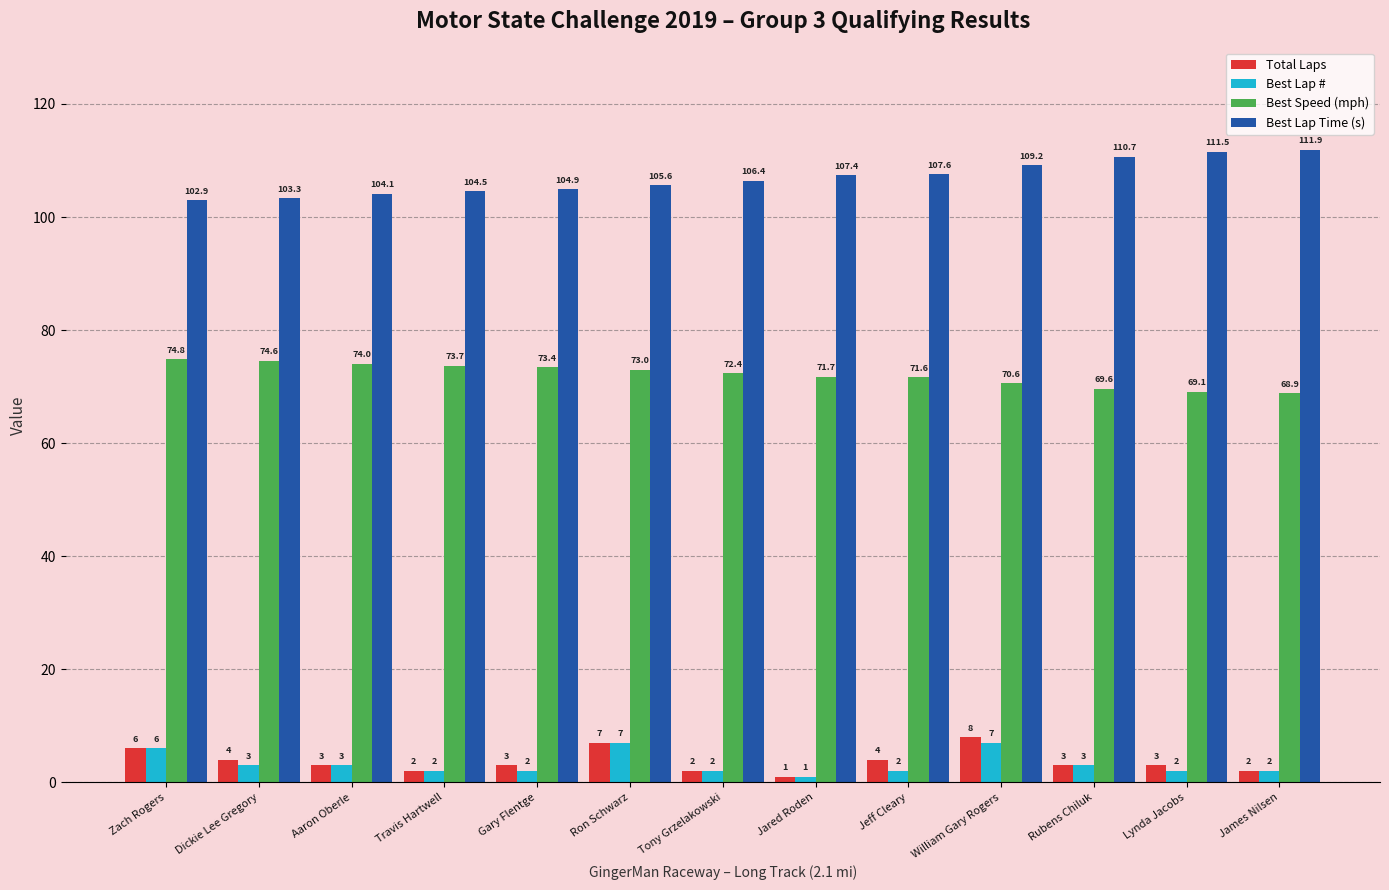

True or false: Total Laps has a value of 1.0 at Jared Roden.

True